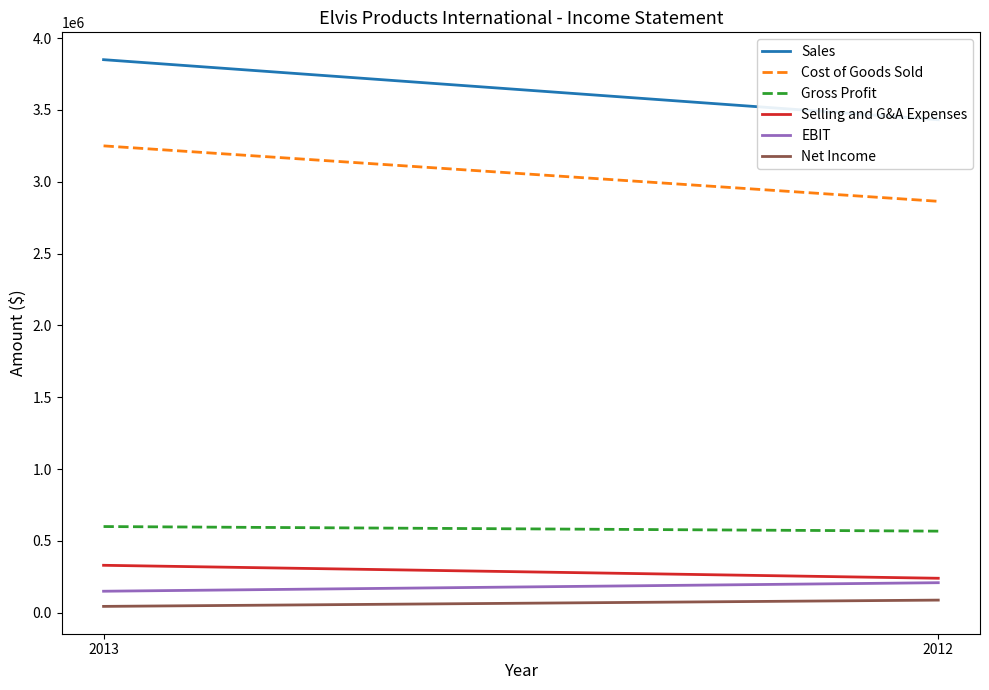

Reading left to right, what are all the values shown in this chart?

Sales: 3850000	3432000
Cost of Goods Sold: 3250000	2864000
Gross Profit: 600000	568000
Selling and G&A Expenses: 330300	240000
EBIT: 149700	209100
Net Income: 44220	87960